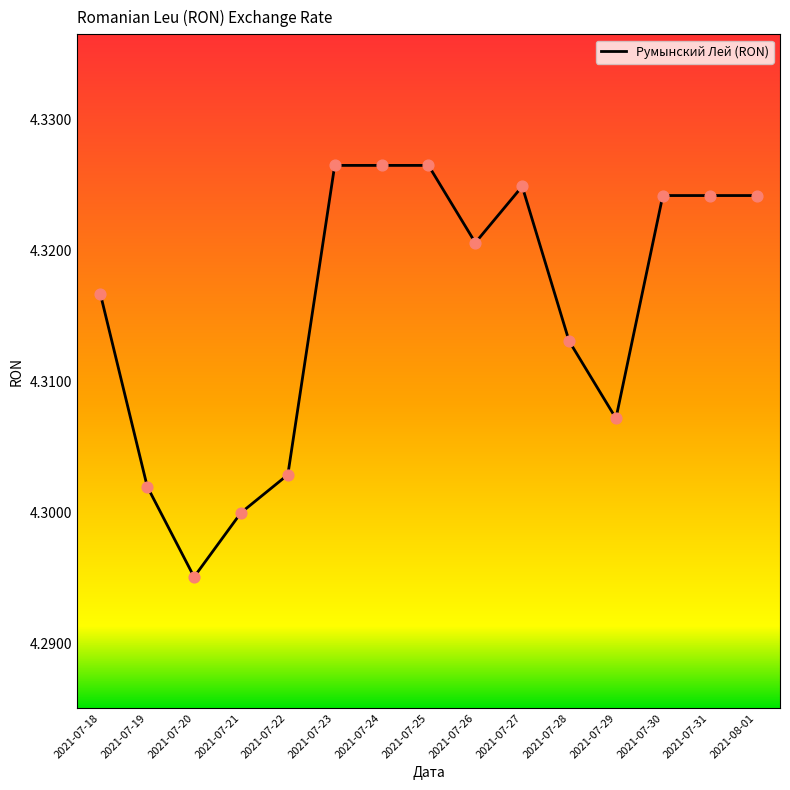

Between 2021-07-25 and 2021-07-30, which is larger?

2021-07-25